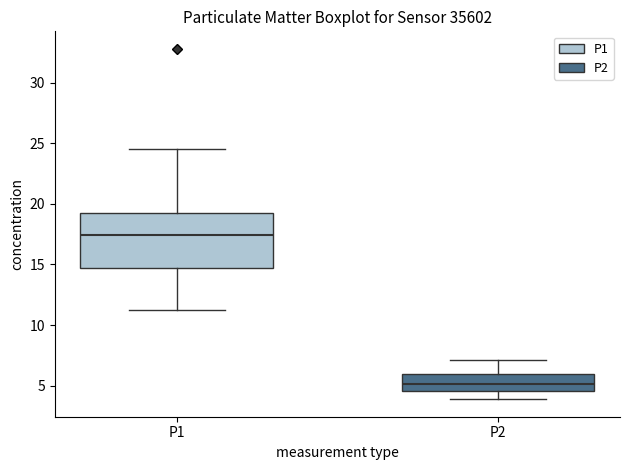

Reading left to right, transcribe this box plot: for each box, give where its median line is, the range the box spans, and where its two whiskers end, as read against the y-axis. The values are not printed on the chart, so give them approximately, as read against the axis.

P1: median 17.5, box 14.5 to 19.0, whiskers 11.0 to 24.5
P2: median 5.0, box 4.5 to 6.0, whiskers 4.0 to 7.0